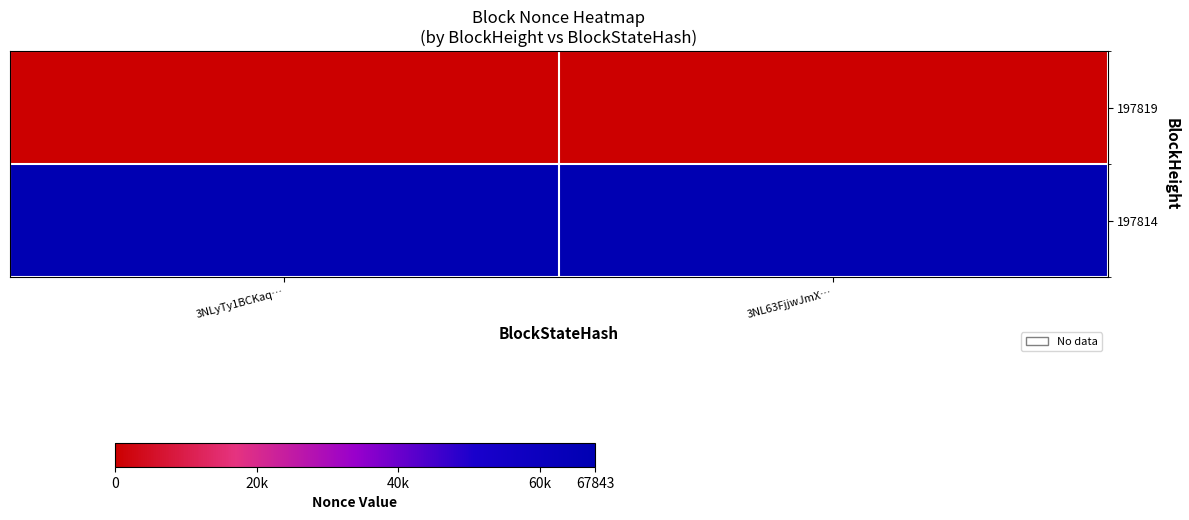

Which has a higher value, 3NL63FjjwJmX… or 3NLyTy1BCKaq…?

3NL63FjjwJmX…